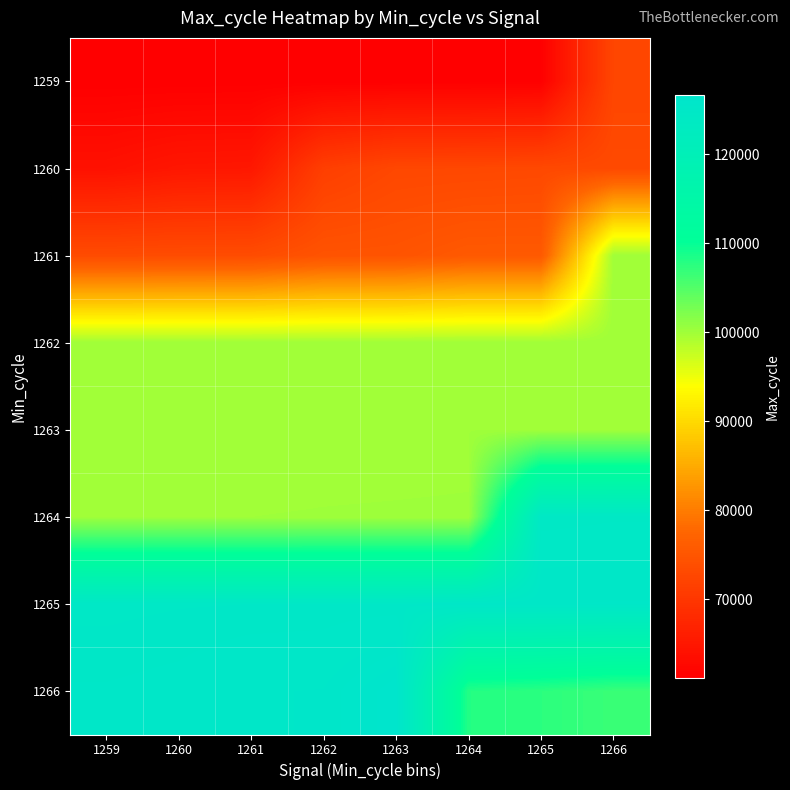

How many series are shown in this chart?

8